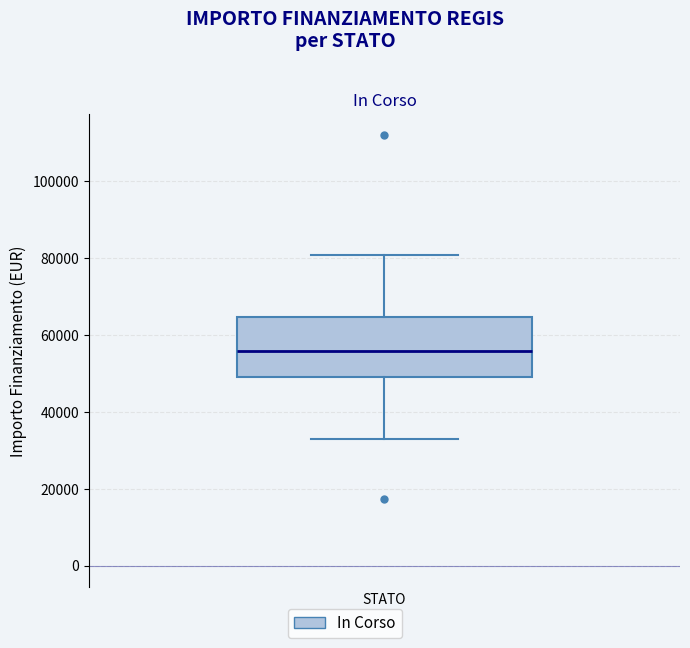

Read this box plot against the y-axis: the position of the median line, the range covered by the box, and the ends of both whiskers. The values are not printed on the chart, so give them approximately, as read against the axis.

median 56000, box 50000 to 64000, whiskers 32000 to 80000